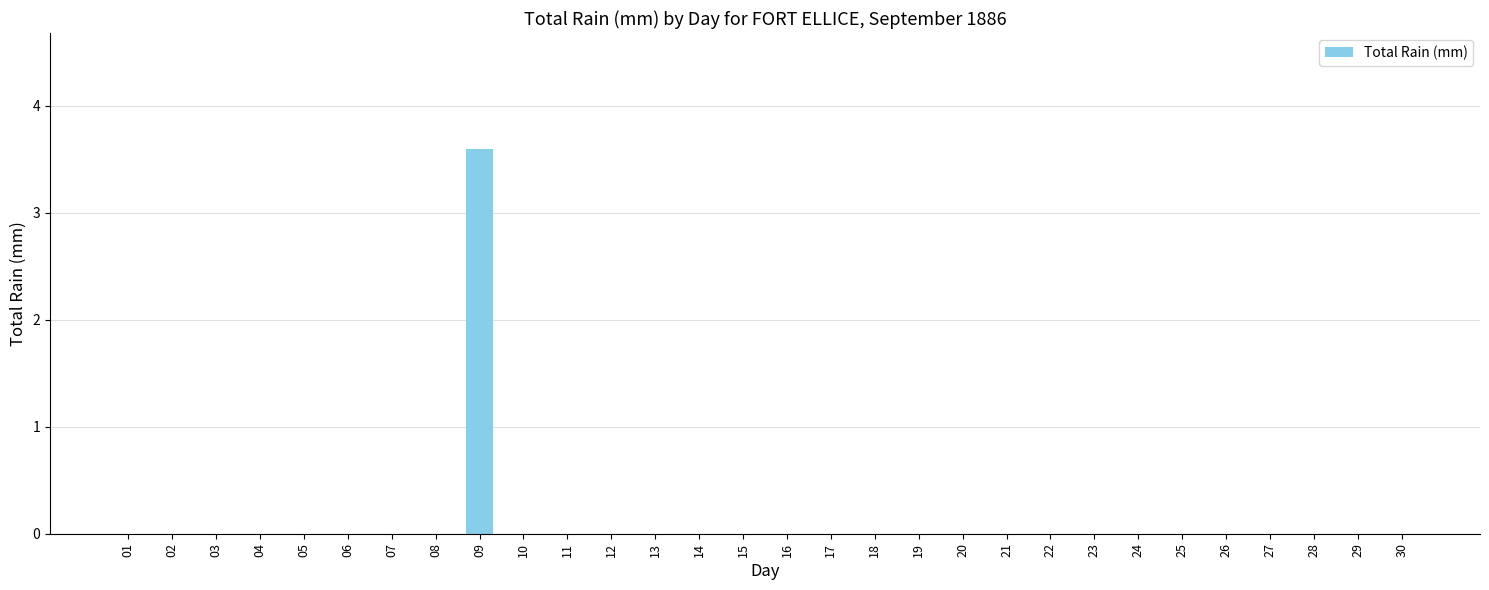

What is the maximum value shown in the chart?

3.6